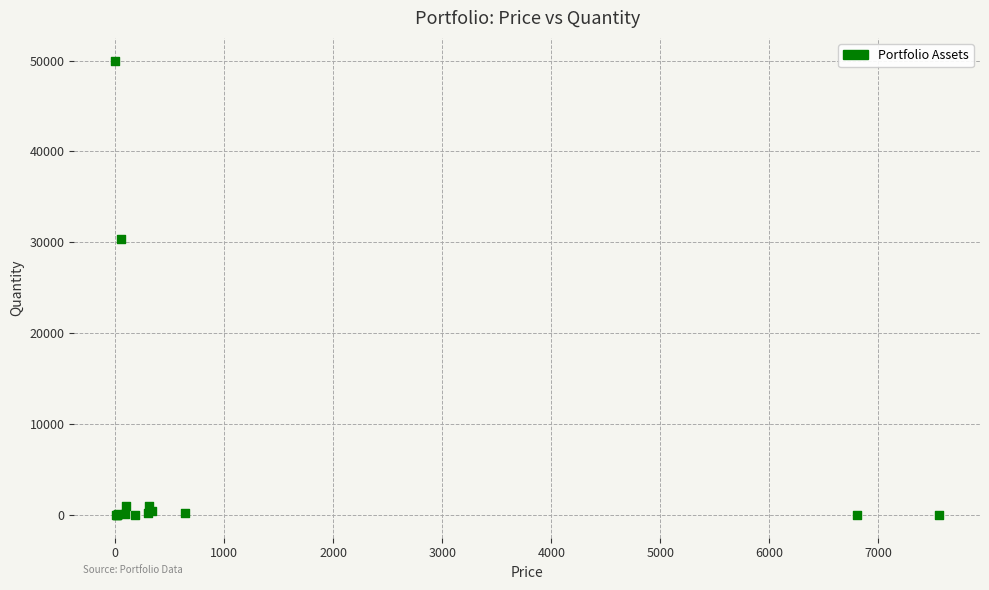

What Y value in the scatter plot is closest to 25002?

30400